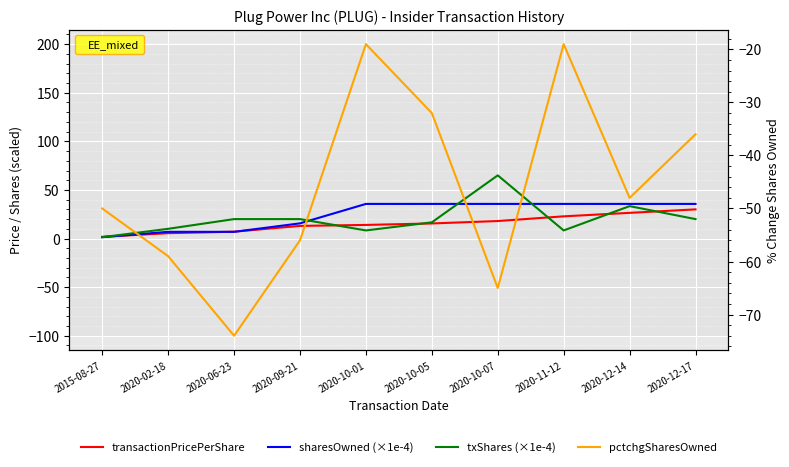

At which label does pctchgSharesOwned reach its minimum?

2020-06-23